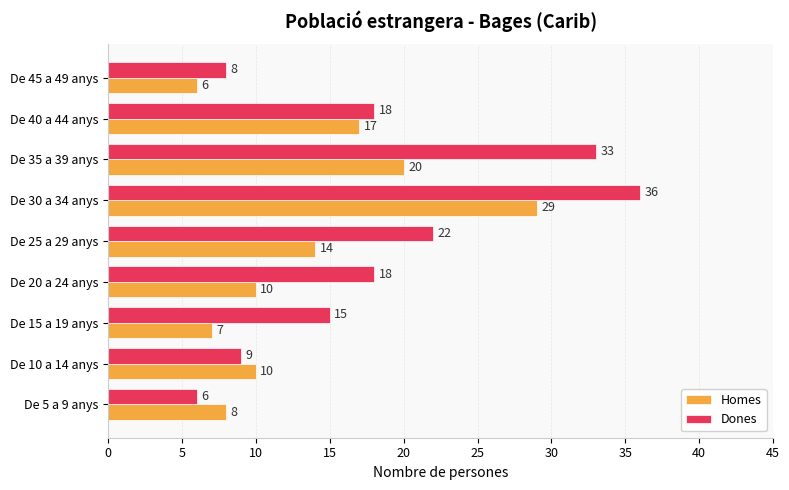

What is the difference between the second highest and second lowest values in the Dones series?

25